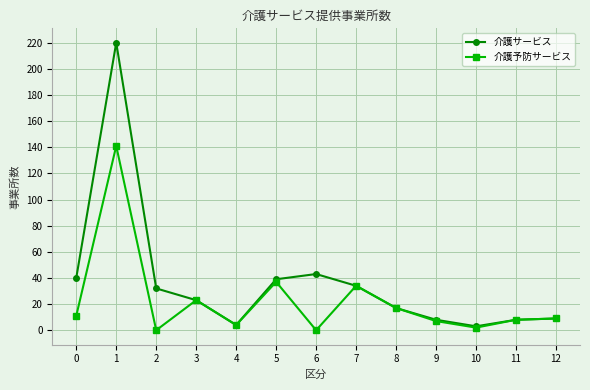

How many data points in 介護サービス are less than 23?

6